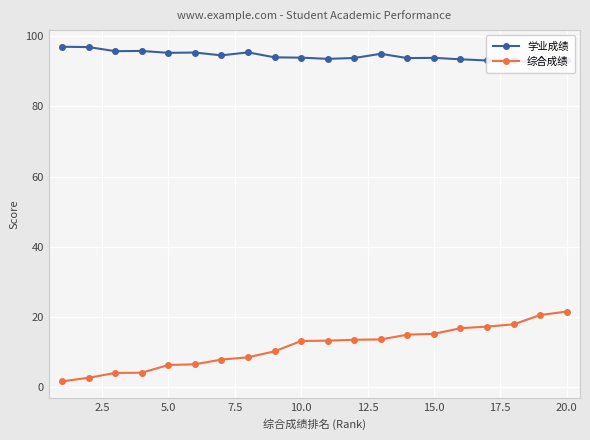

What is the sum of all 学业成绩 values?

1889.6